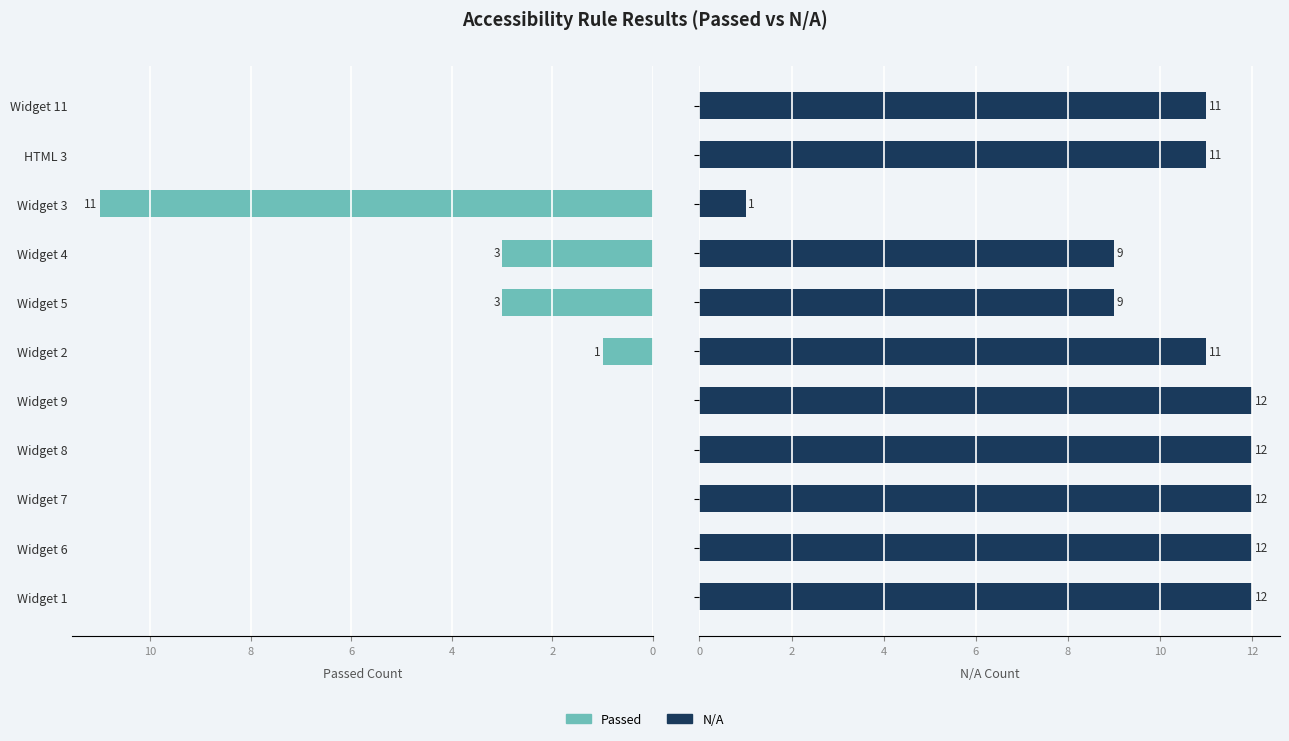

What is the value of the N/A bar at the 1st from the left?

11